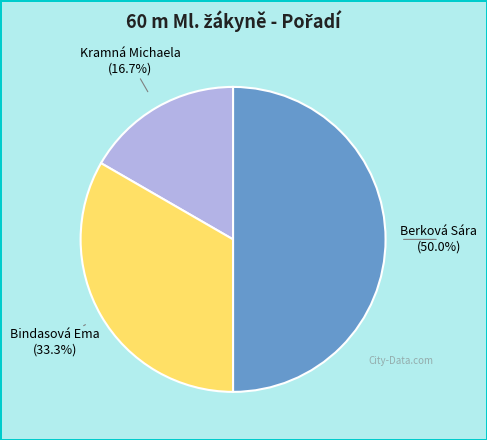

What is the total percentage of Berková Sára and Kramná Michaela?

66.7%